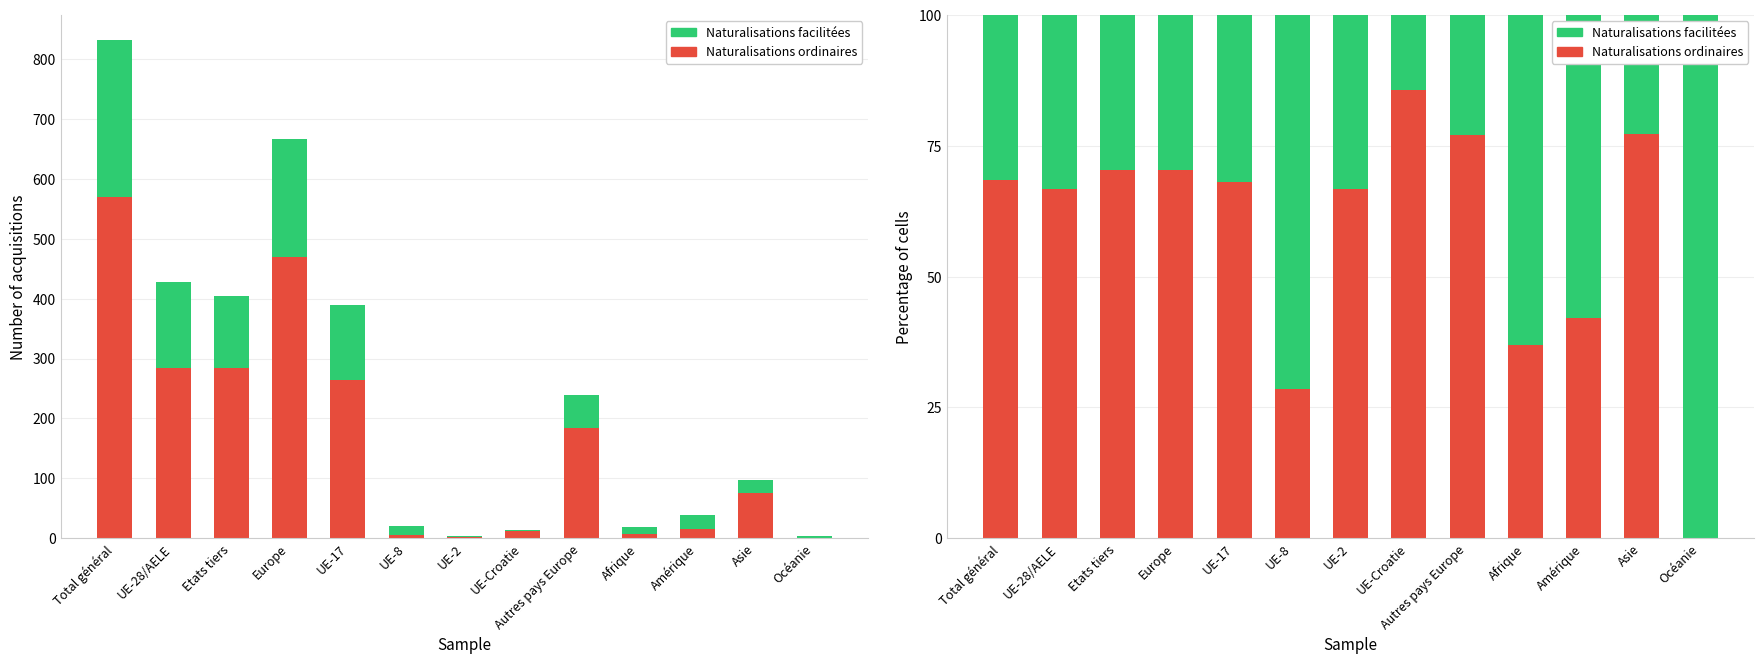

Which series has the largest range (max minus min)?

Naturalisations facilitées